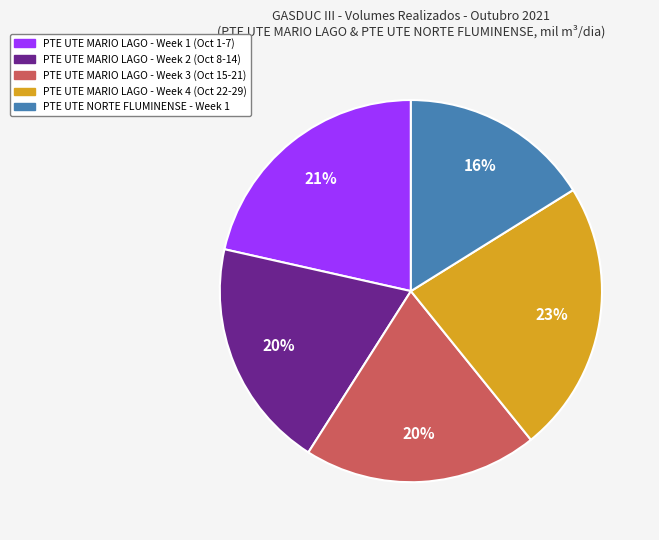

To the nearest percent, what is the difference between the largest and smallest slice percentages?

7%